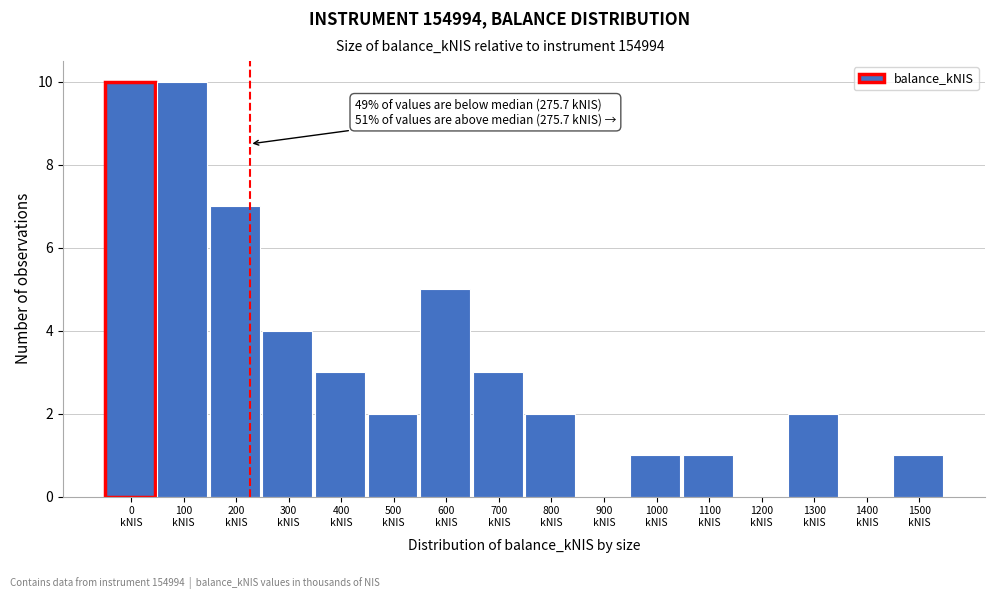

What is the maximum value shown in the chart?

10